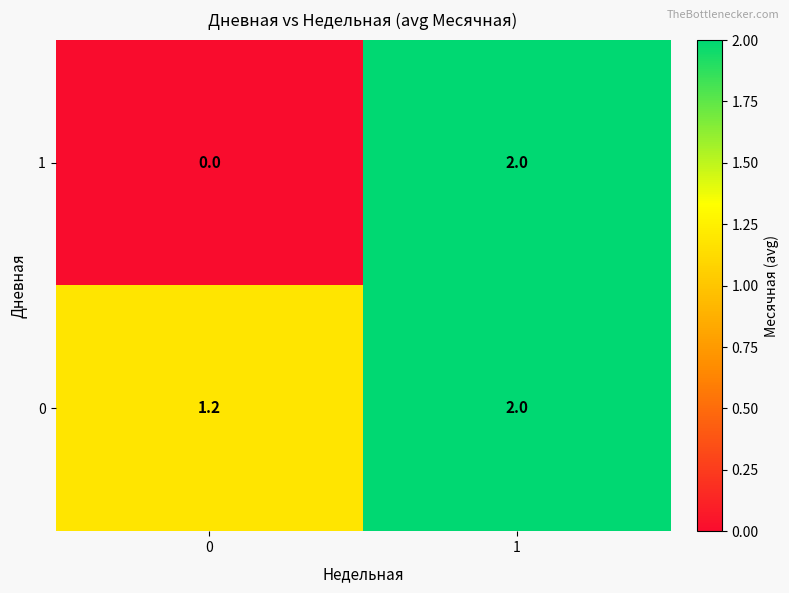

What is the approximate value of 1 at 1?

2.0